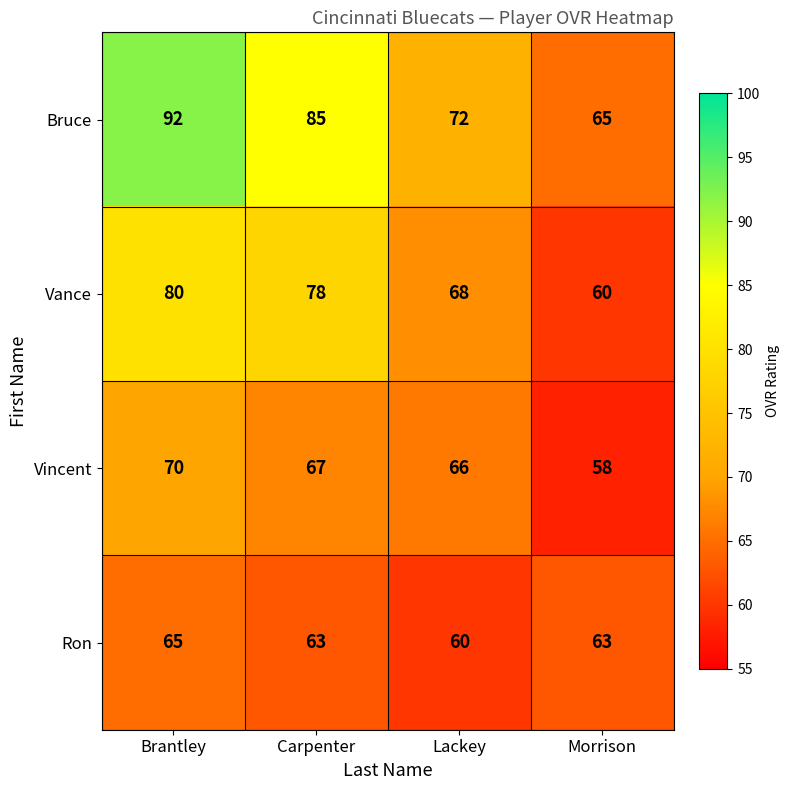

At which category is the sum across all series the highest?

Brantley